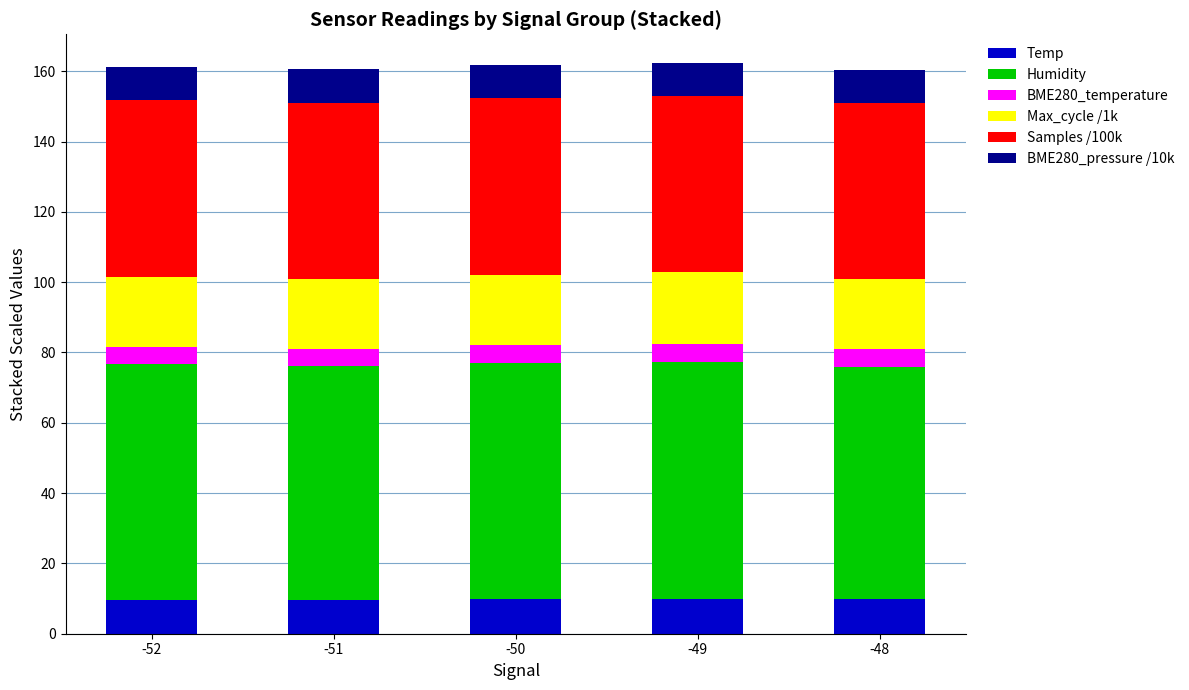

Are the bars horizontal?

No